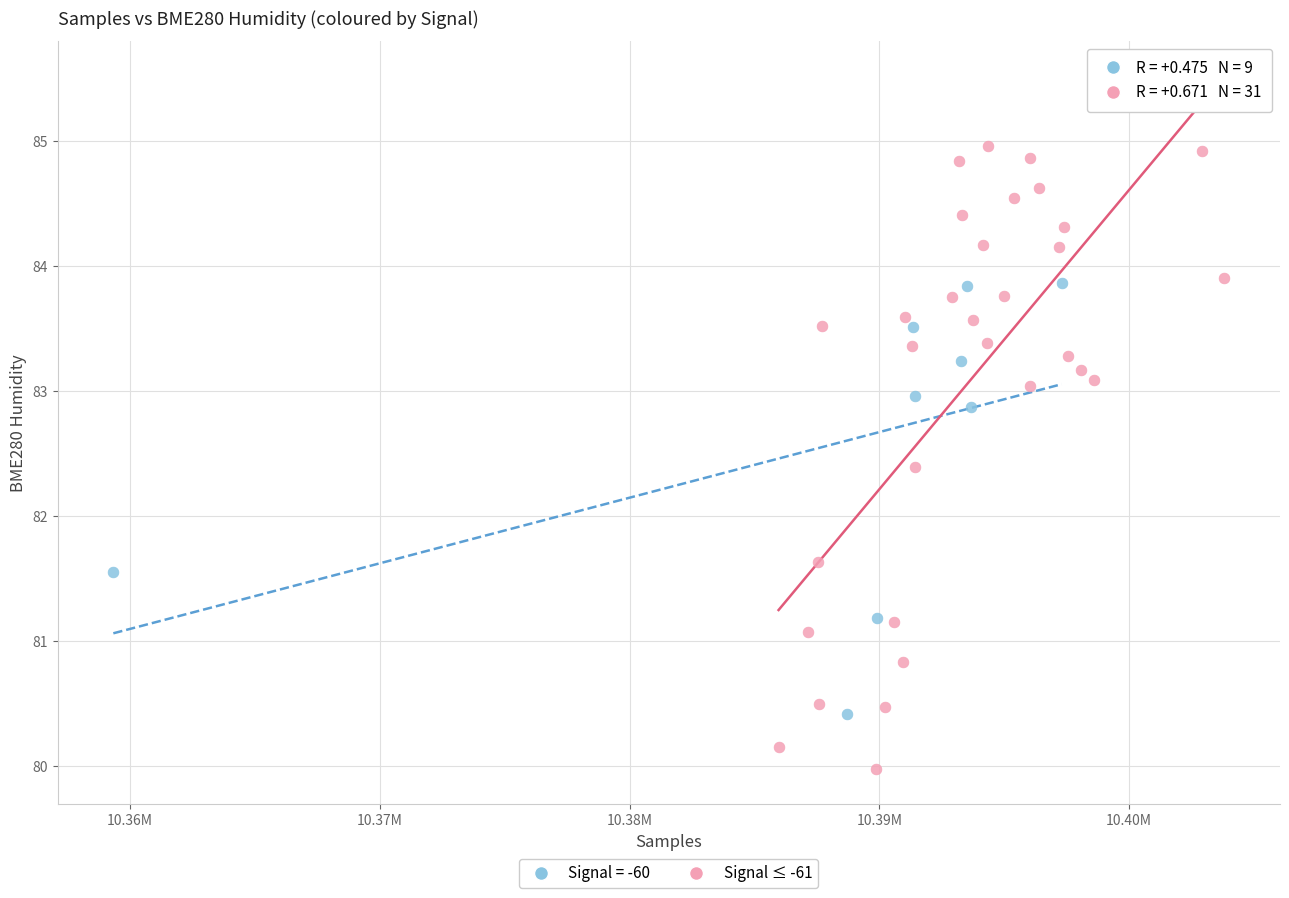

Which series reaches the minimum Y coordinate?

Signal ≤ -61